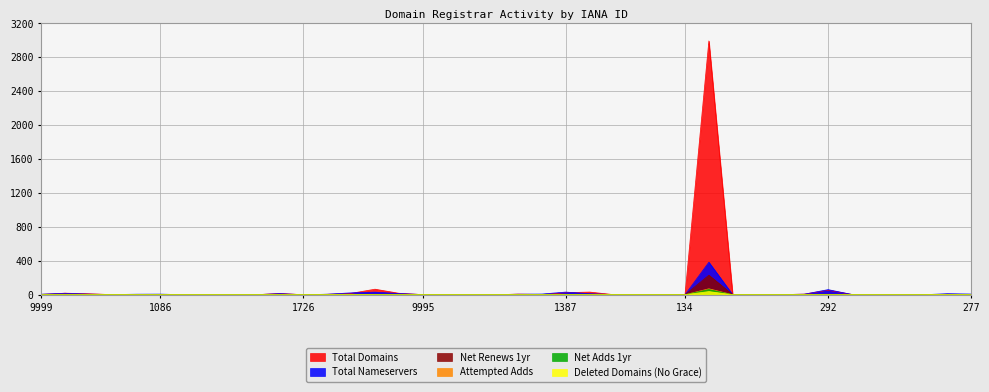

Reading left to right, transcribe all the data shown in this chart.

total-domains: 4	18	11	1	2	2	0	2	0	0	15	0	5	16	65	17	1	1	0	0	7	3	24	31	1	0	0	0	2992	0	1	1	7	53	3	0	0	0	6	3
total-nameservers: 6	17	7	2	6	7	0	4	0	0	13	0	6	22	30	14	2	0	0	0	6	8	31	12	2	0	0	0	383	0	2	2	6	60	3	0	0	0	12	8
net-renews-1-yr: 0	0	1	1	0	0	0	0	0	0	0	0	1	0	4	0	0	0	0	0	0	0	0	3	0	0	0	0	230	0	0	0	2	5	0	0	0	0	0	0
net-adds-1-yr: 0	0	0	0	0	0	0	0	0	0	0	0	0	0	0	4	0	0	0	0	0	0	1	1	0	0	0	0	61	0	0	0	0	0	0	0	0	0	0	1
deleted-domains-nograce: 0	0	0	0	0	0	0	0	0	0	0	0	0	2	0	0	0	0	0	0	0	0	0	0	0	0	0	0	37	0	0	0	0	0	0	0	0	0	1	0
attempted-adds: 2	0	0	0	0	0	0	0	0	0	0	0	0	0	0	4	0	0	0	0	0	0	1	1	0	0	0	0	70	0	0	0	0	0	0	0	0	0	0	1